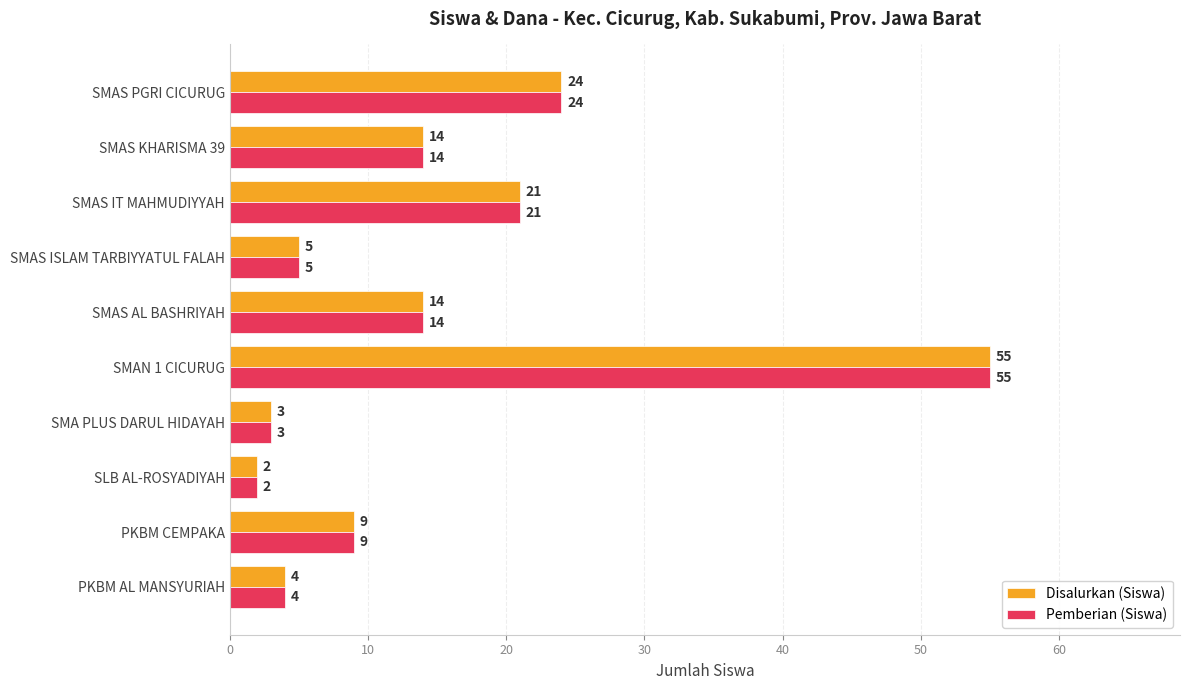

True or false: Pemberian (Siswa) has a value of 15 at PKBM CEMPAKA.

False